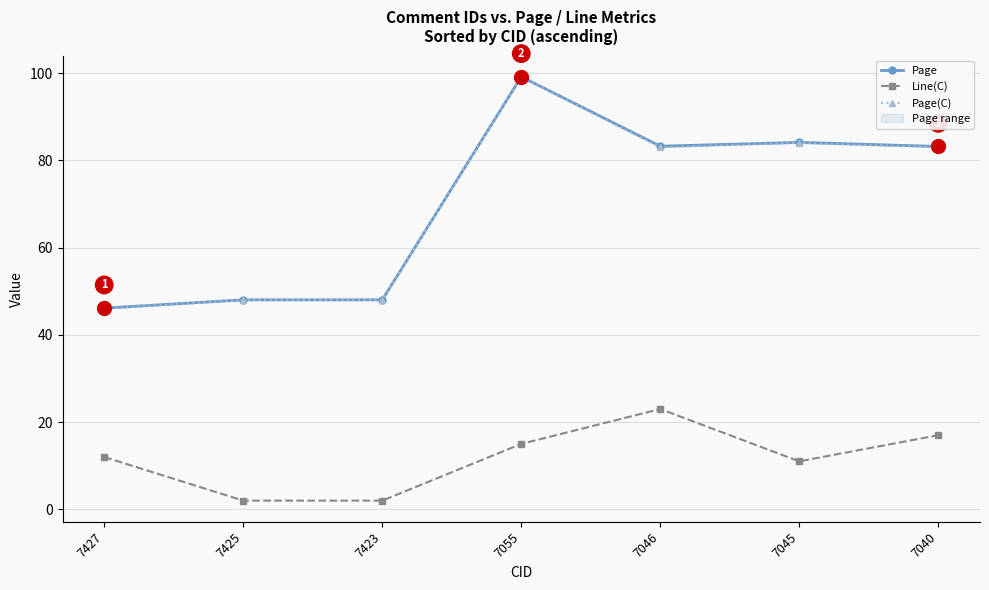

Which series has the largest total across all categories?

Page